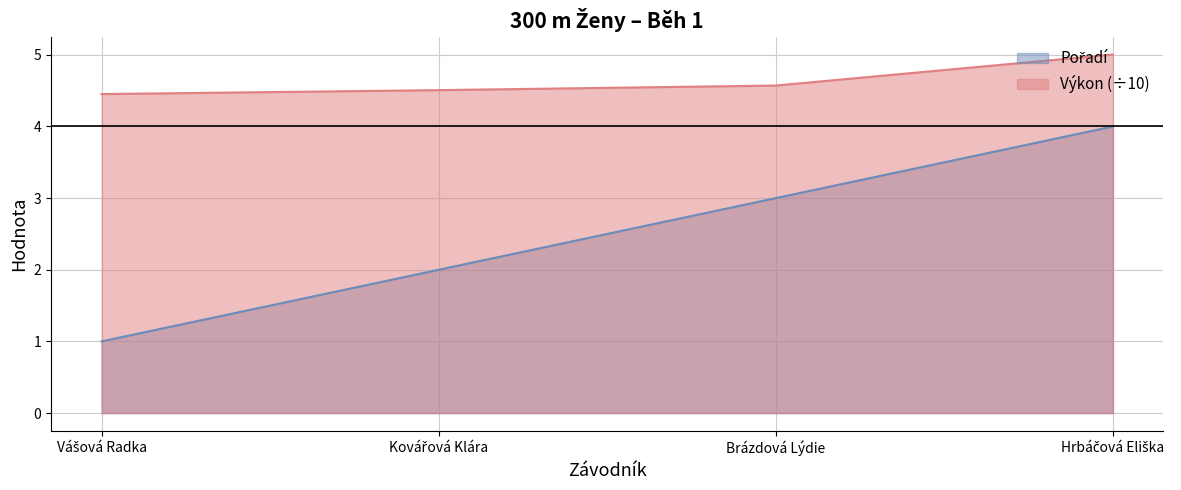

How many lines are shown in the chart?

2